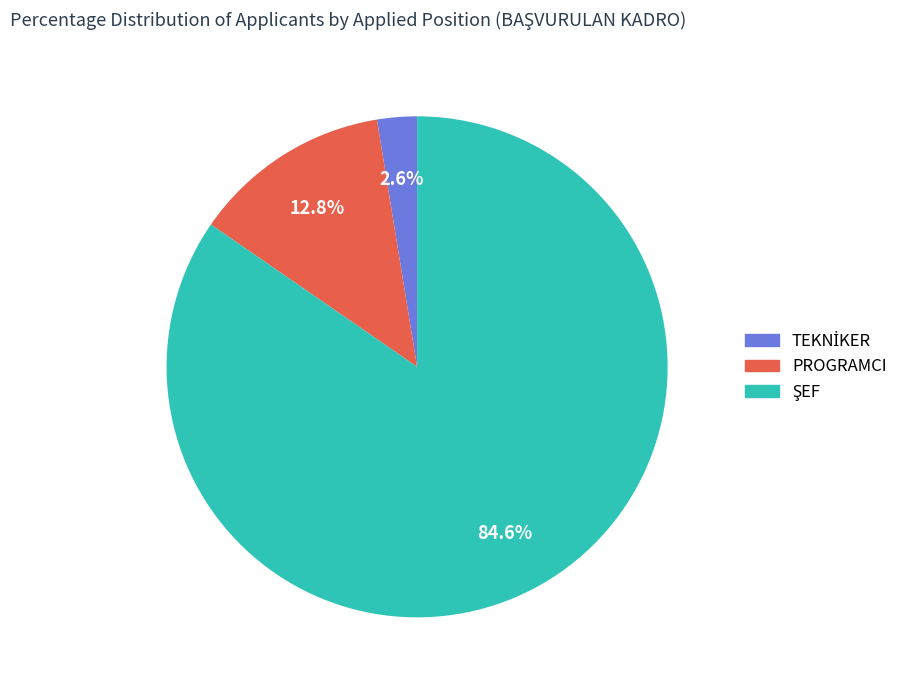

Is there any slice that represents more than half of the pie?

Yes